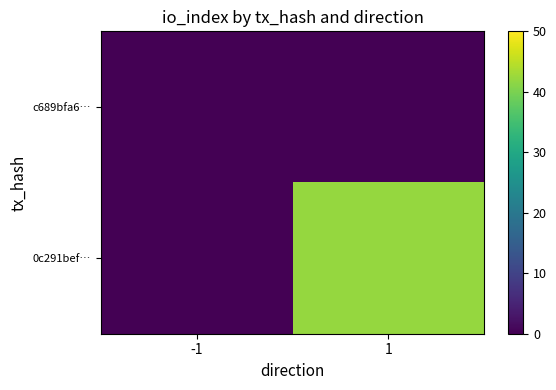

Count the number of data series in this chart.

2